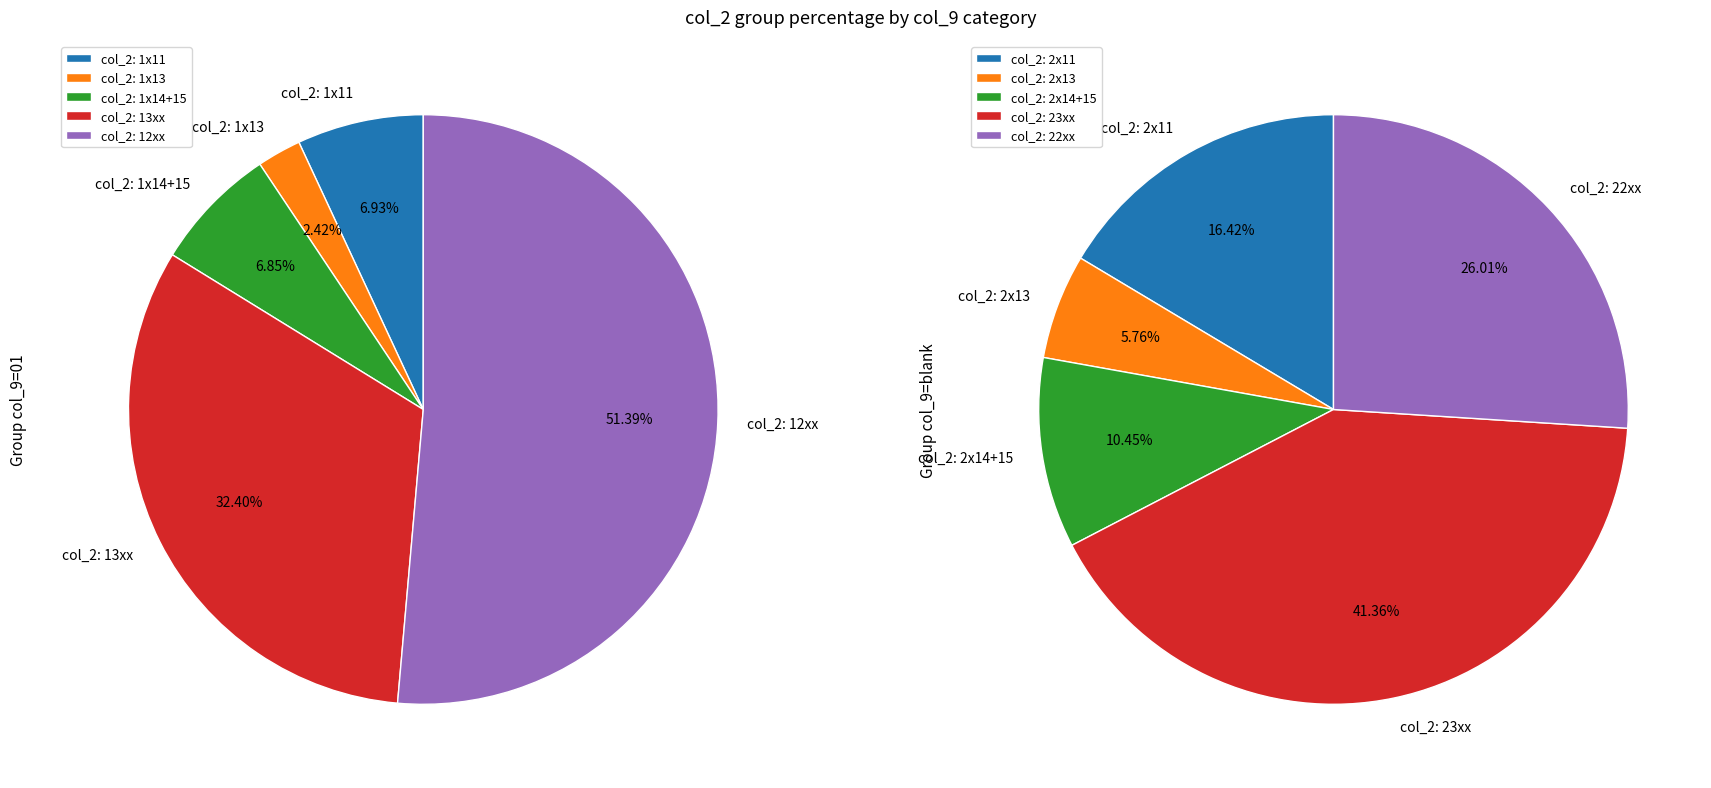

Is the sum of 5 and 7 greater than half?

No